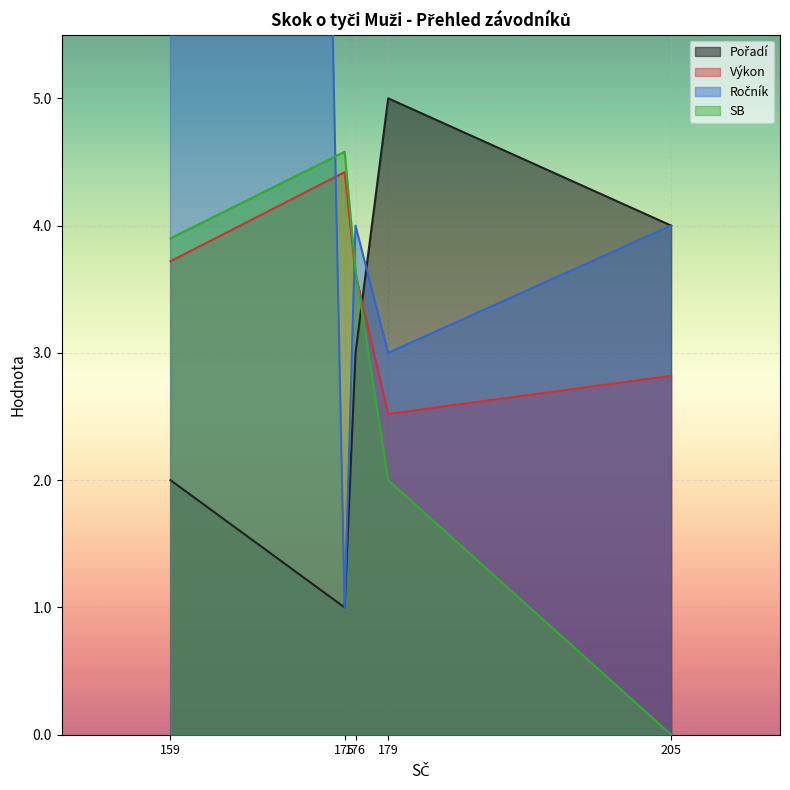

Which series has the widest spread of values?

Ročník